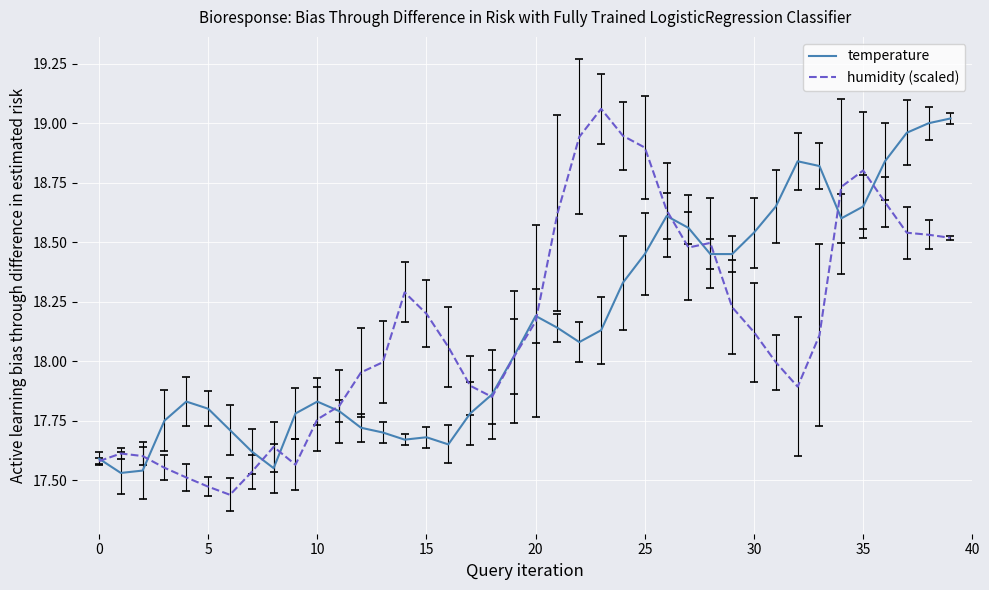

Which series has the largest range (max minus min)?

humidity (scaled)